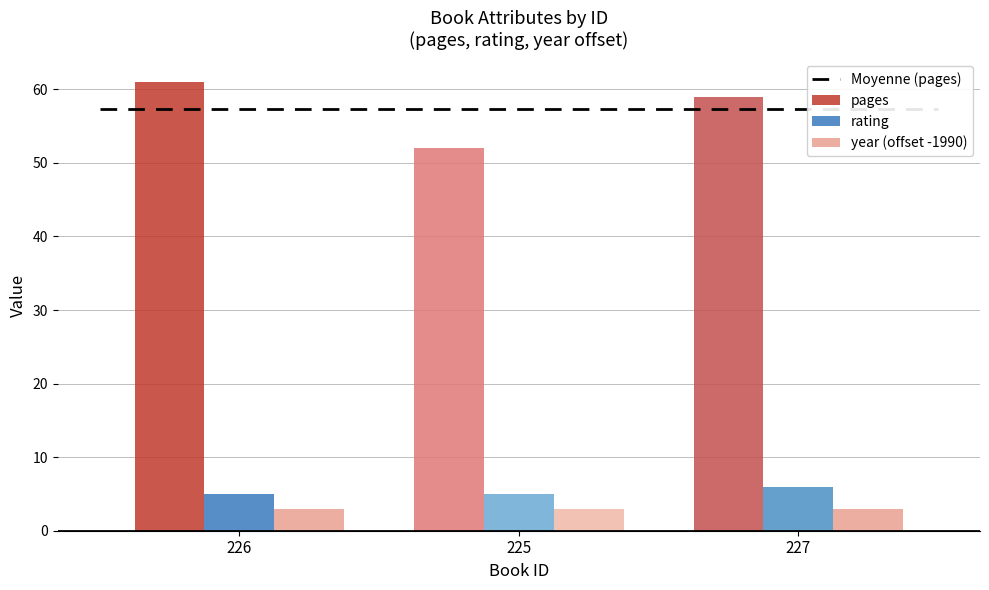

True or false: pages has a value of 92 at 227.

False